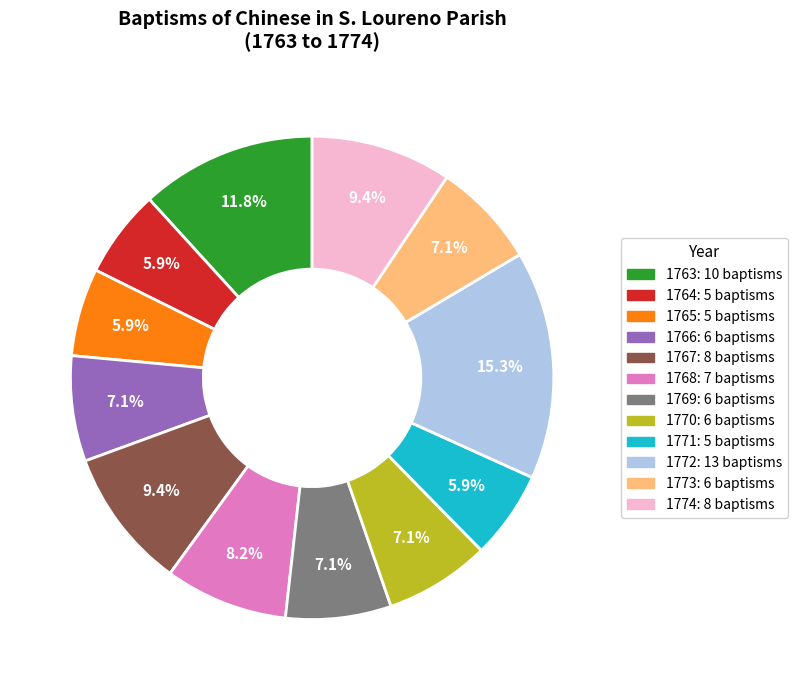

Count the number of slices in the pie.

12